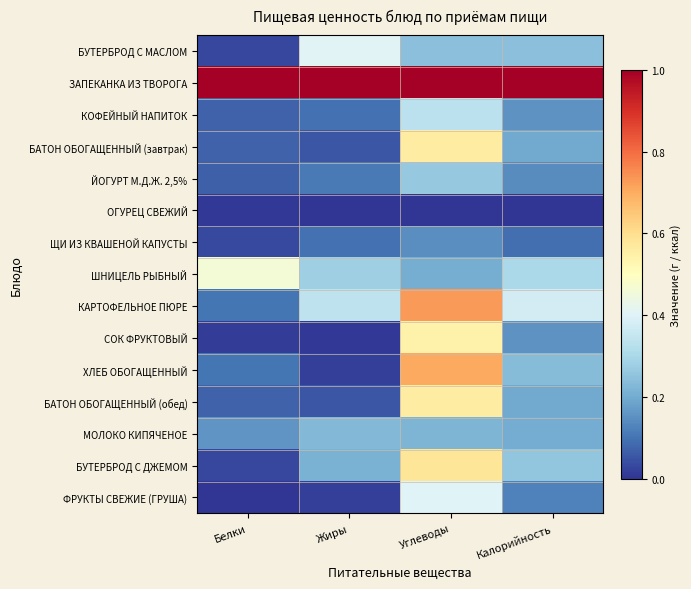

List the series in order of their peak value, lowest first.

ОГУРЕЦ СВЕЖИЙ, ЩИ ИЗ КВАШЕНОЙ КАПУСТЫ, МОЛОКО КИПЯЧЕНОЕ, ЙОГУРТ М.Д.Ж. 2,5%, КОФЕЙНЫЙ НАПИТОК, ФРУКТЫ СВЕЖИЕ (ГРУША), БУТЕРБРОД С МАСЛОМ, ШНИЦЕЛЬ РЫБНЫЙ, СОК ФРУКТОВЫЙ, БАТОН ОБОГАЩЕННЫЙ (завтрак), БАТОН ОБОГАЩЕННЫЙ (обед), БУТЕРБРОД С ДЖЕМОМ, ХЛЕБ ОБОГАЩЕННЫЙ, КАРТОФЕЛЬНОЕ ПЮРЕ, ЗАПЕКАНКА ИЗ ТВОРОГА